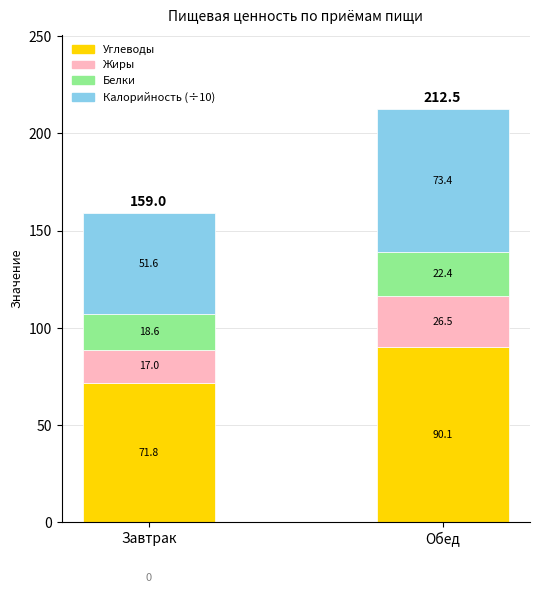

Where is Углеводы nearest to the value 80?

Завтрак